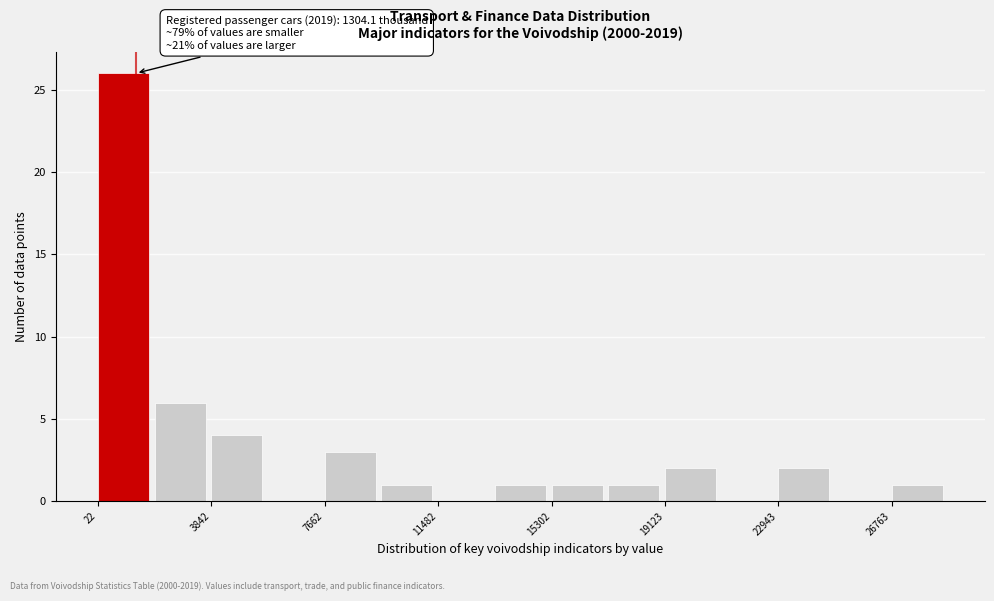

Read against the x-axis, roughly where is the centre of the tallest bar?

1000